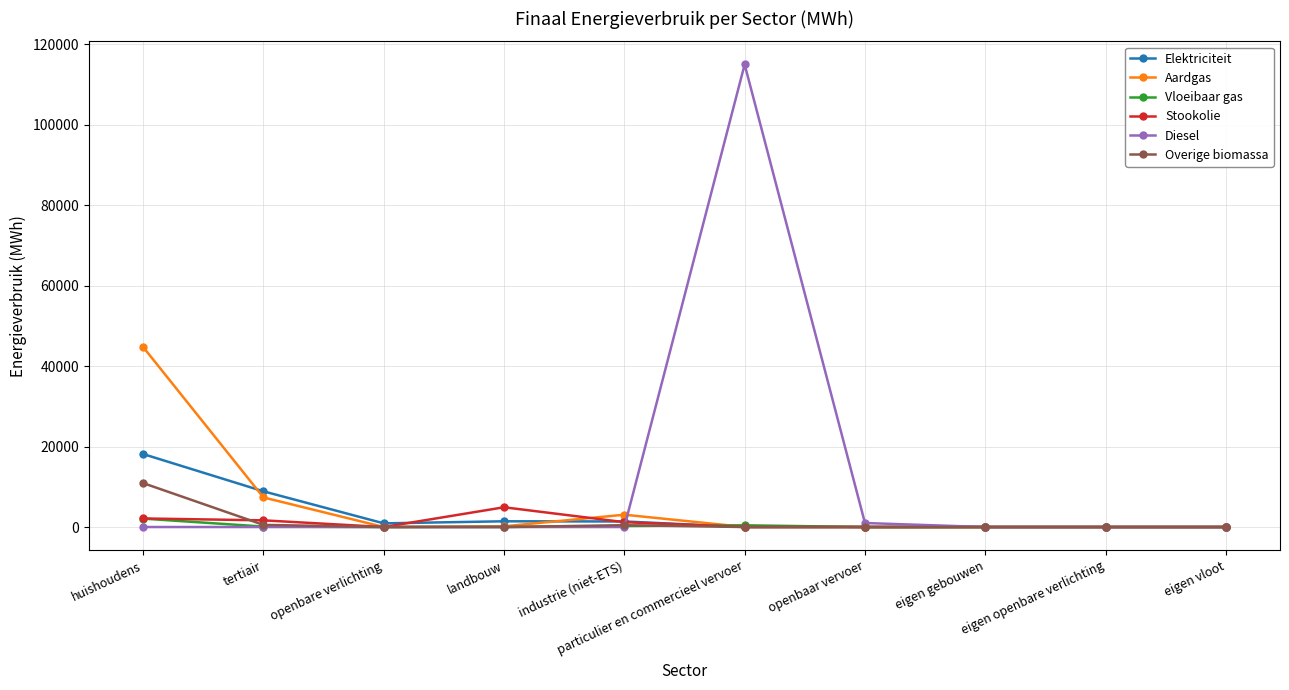

What are all the series names shown in the legend?

Elektriciteit, Aardgas, Vloeibaar gas, Stookolie, Diesel, Overige biomassa